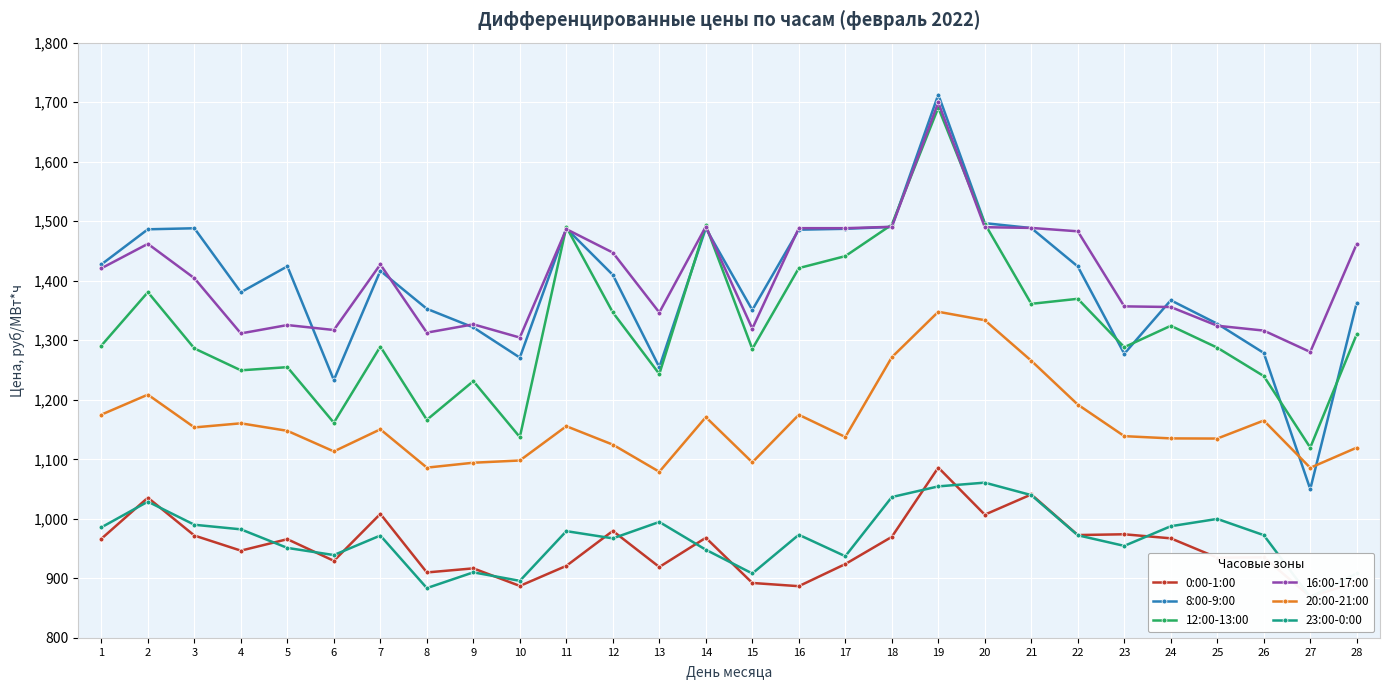

True or false: 12:00-13:00 and 20:00-21:00 cross at least once.

False